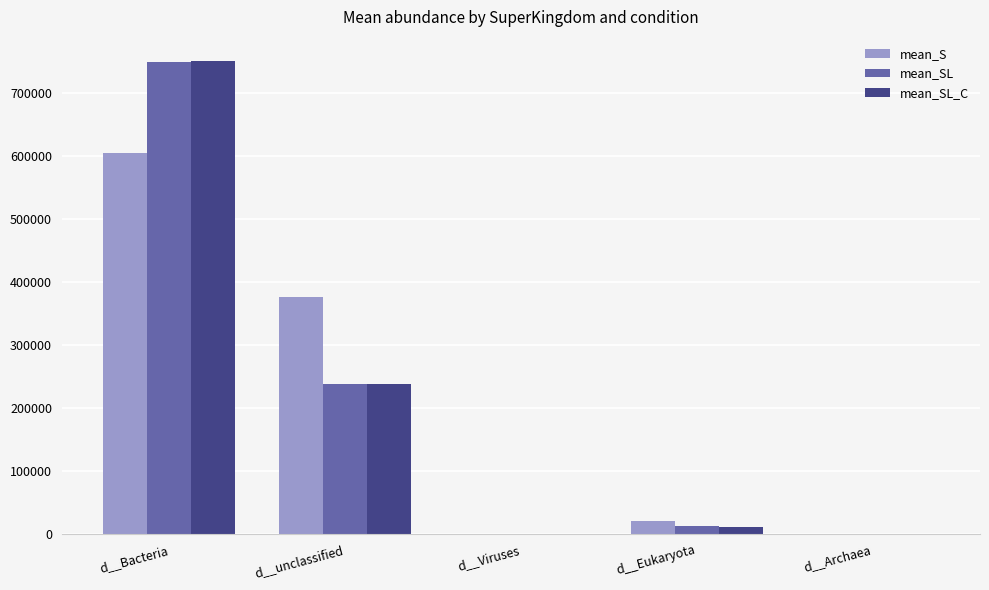

Which category has the highest value across all series?

d__Bacteria